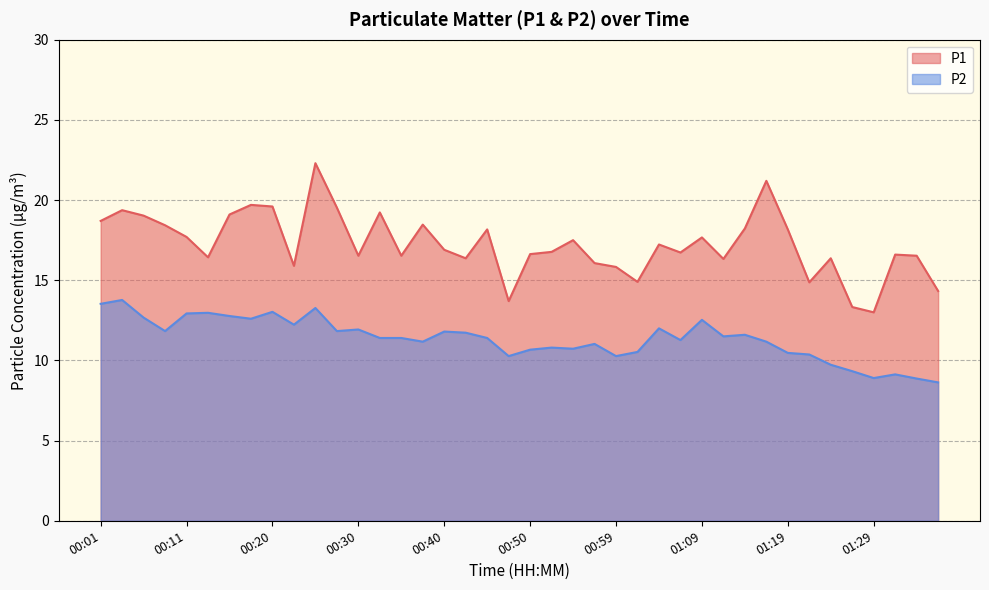

True or false: P2 and P1 cross at least once.

False